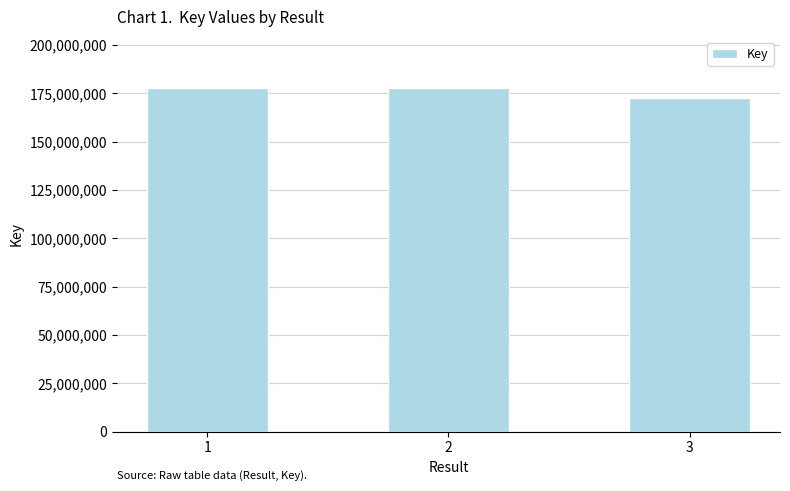

What is the average value?

175888626